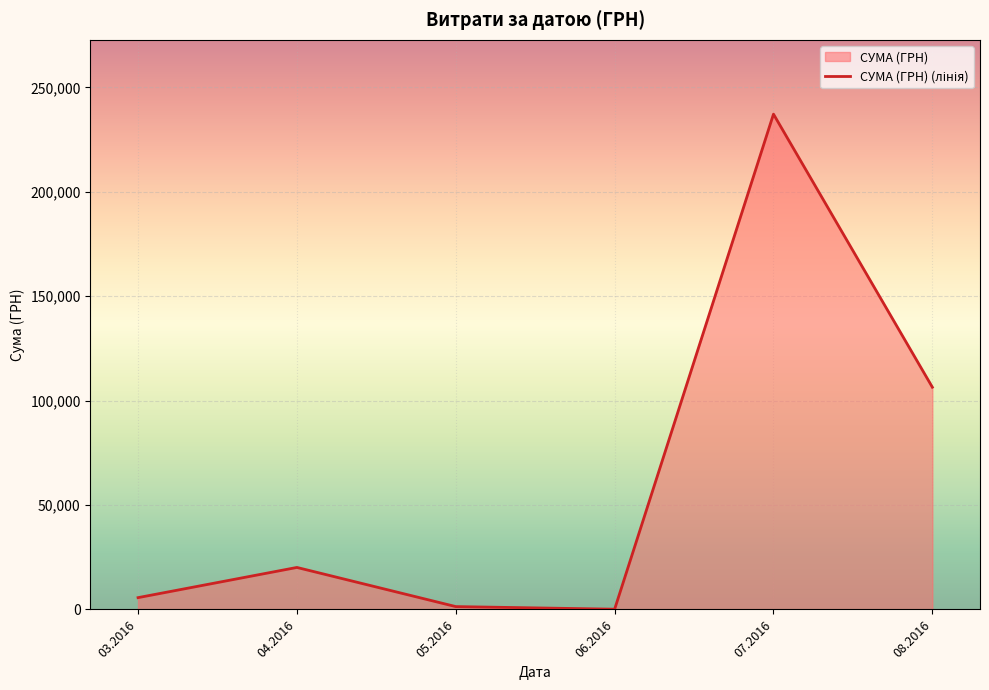

Which label corresponds to the smallest value in the chart?

06.2016